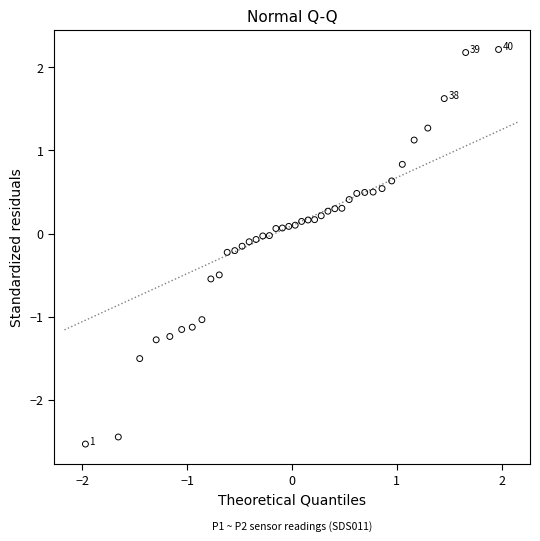

How many points are shown in the scatter plot?

40